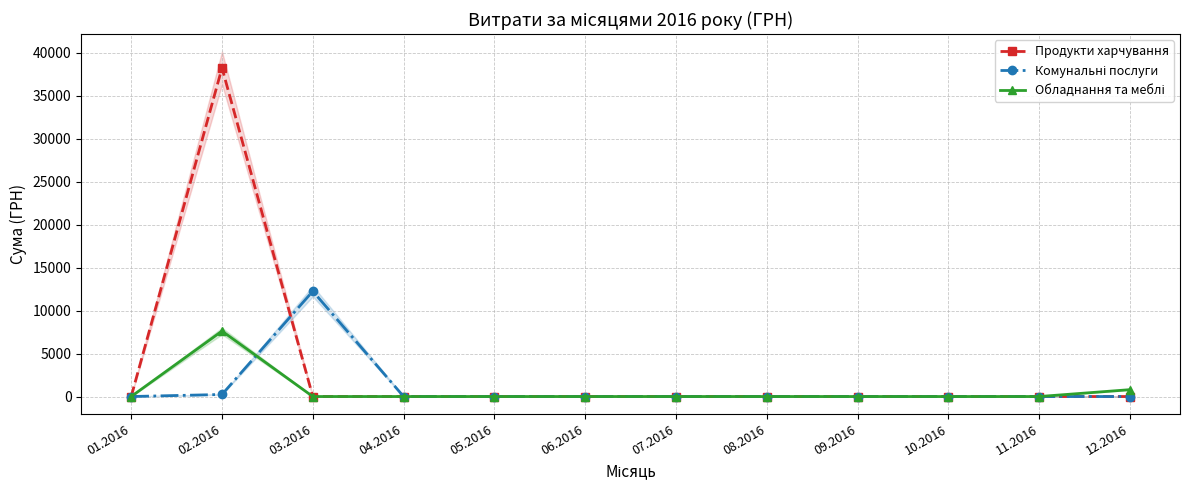

Where is Продукти харчування nearest to the value 19126?

01.2016